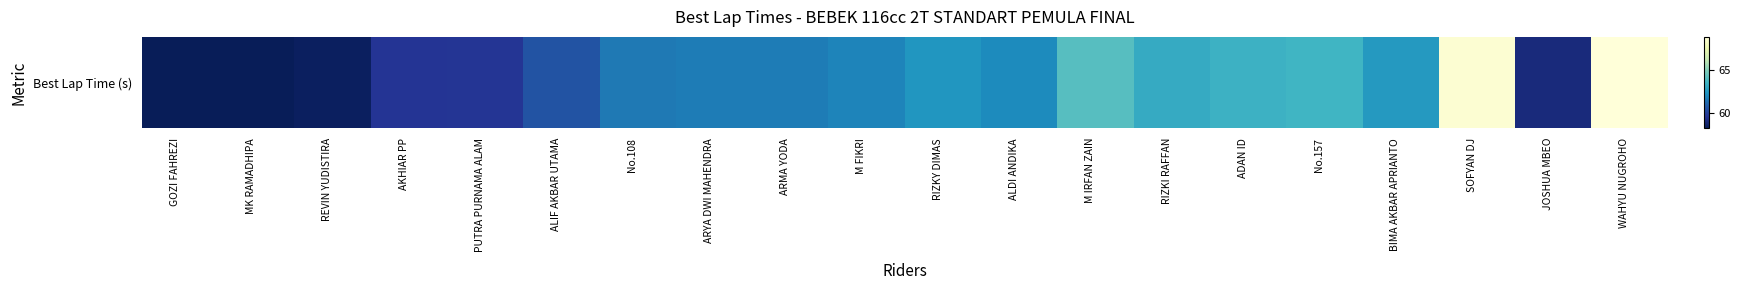

List the labels in order of value, largest first.

WAHYU NUGROHO, SOFYAN DJ, M IRFAN ZAIN, No.157, ADAN ID, RIZKI RAFFAN, BIMA AKBAR APRIANTO, RIZKY DIMAS, ALDI ANDIKA, M FIKRI, ARMA YODA, ARYA DWI MAHENDRA, No.108, ALIF AKBAR UTAMA, PUTRA PURNAMA ALAM, AKHIAR PP, JOSHUA MBEO, REVIN YUDISTIRA, GOZI FAHREZI, MK RAMADHIPA